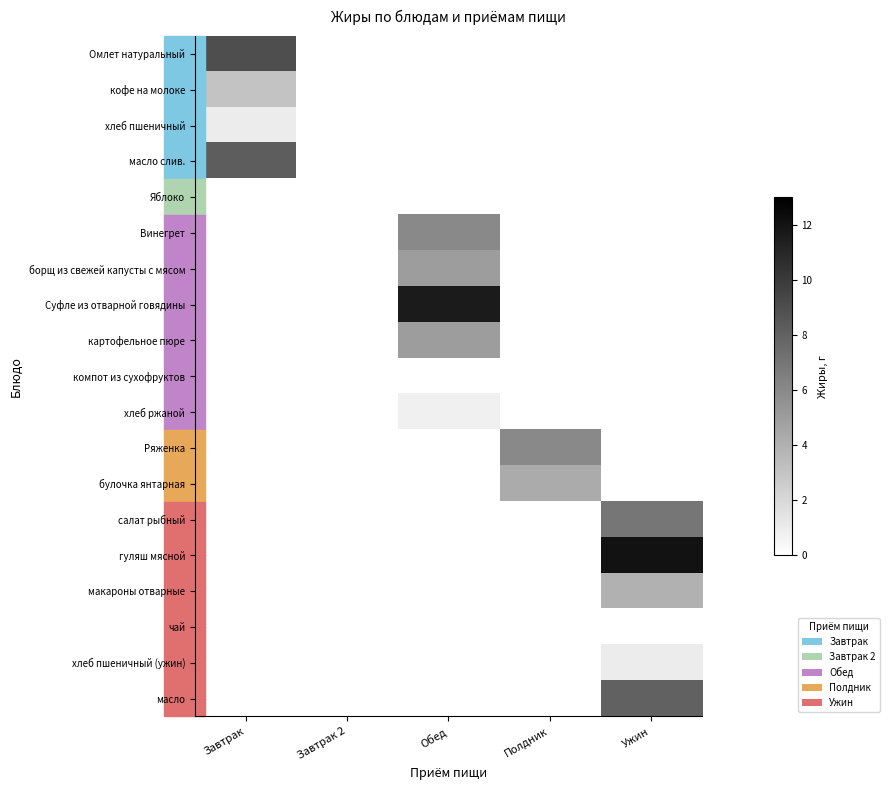

What is the maximum value shown in the chart?

12.0